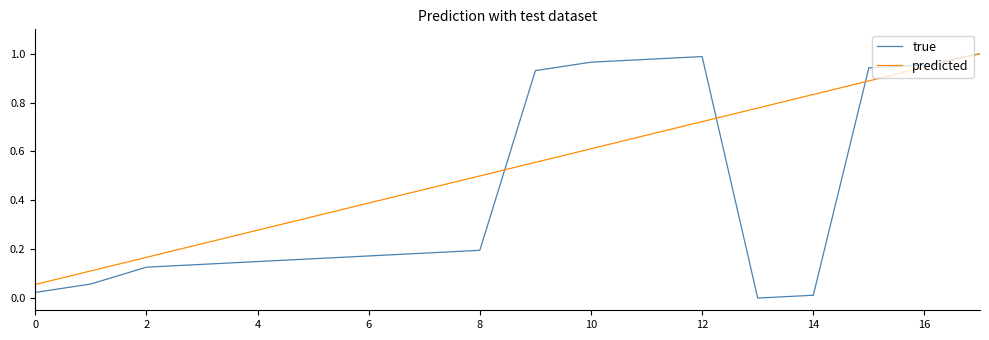

Which series has the largest total across all categories?

predicted